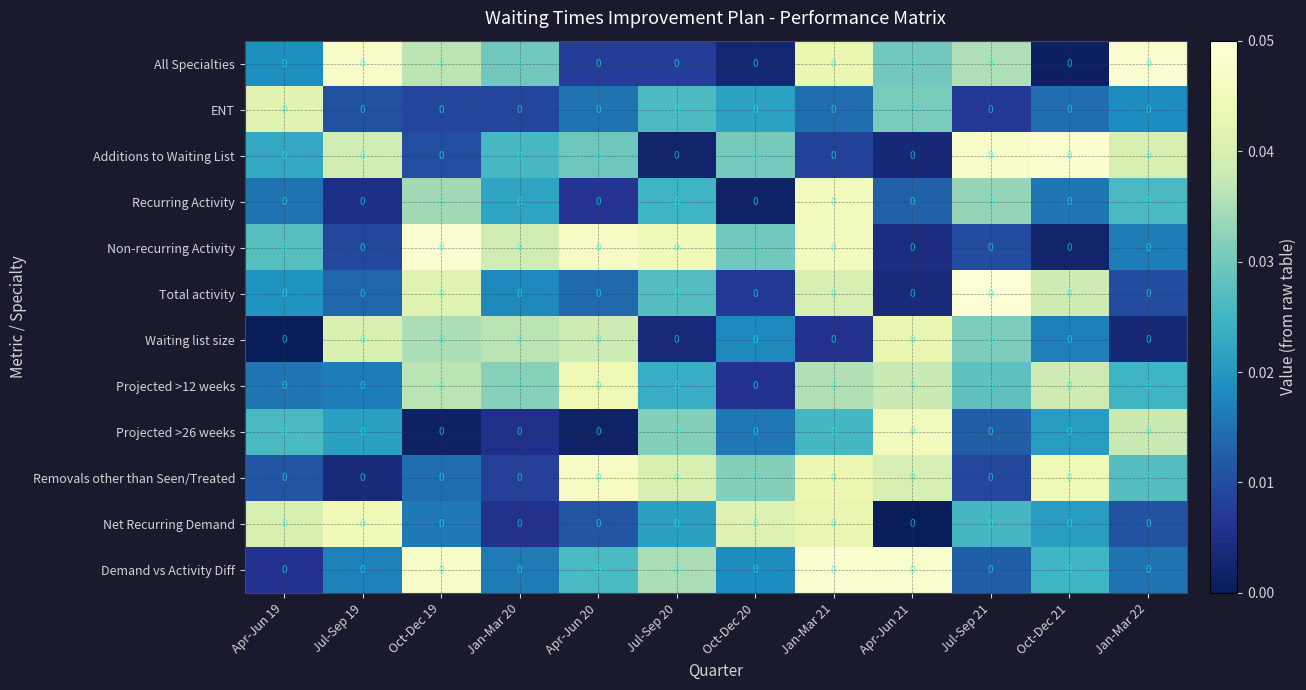

Between Jan-Mar 21 and Jan-Mar 22, which is larger?

Jan-Mar 22